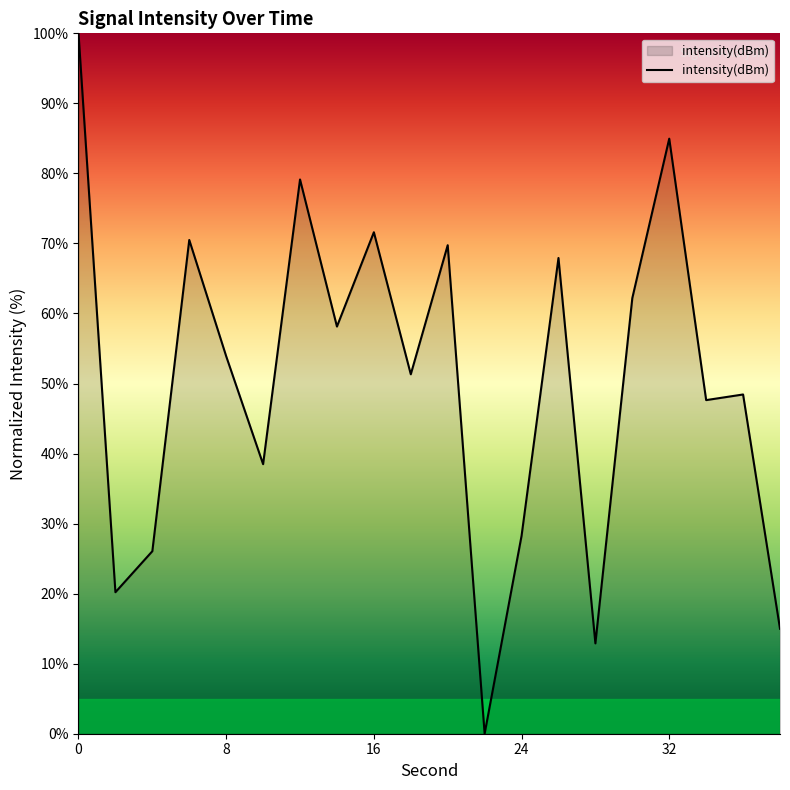

What is the difference between the maximum and minimum values?

100.0